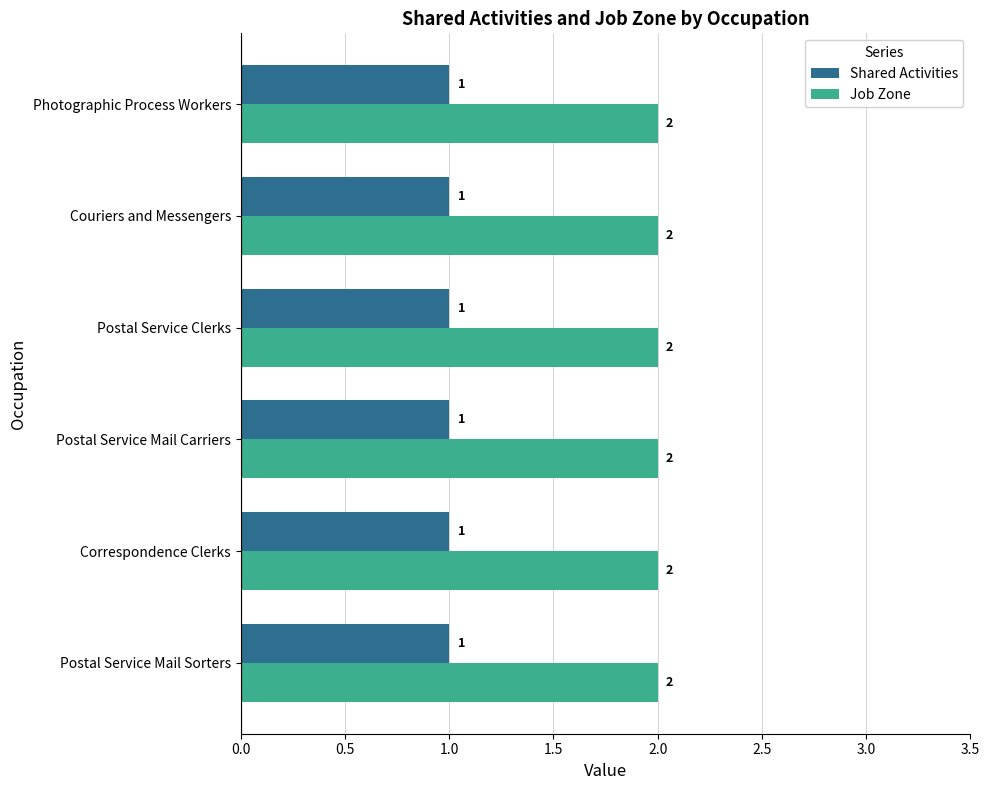

List the series in order of their overall mean, lowest first.

Shared Activities, Job Zone